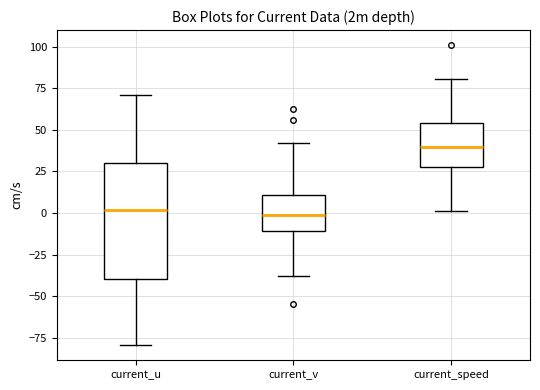

Comparing the boxes themselves (not the whiskers), which one is the tallest?

current_u